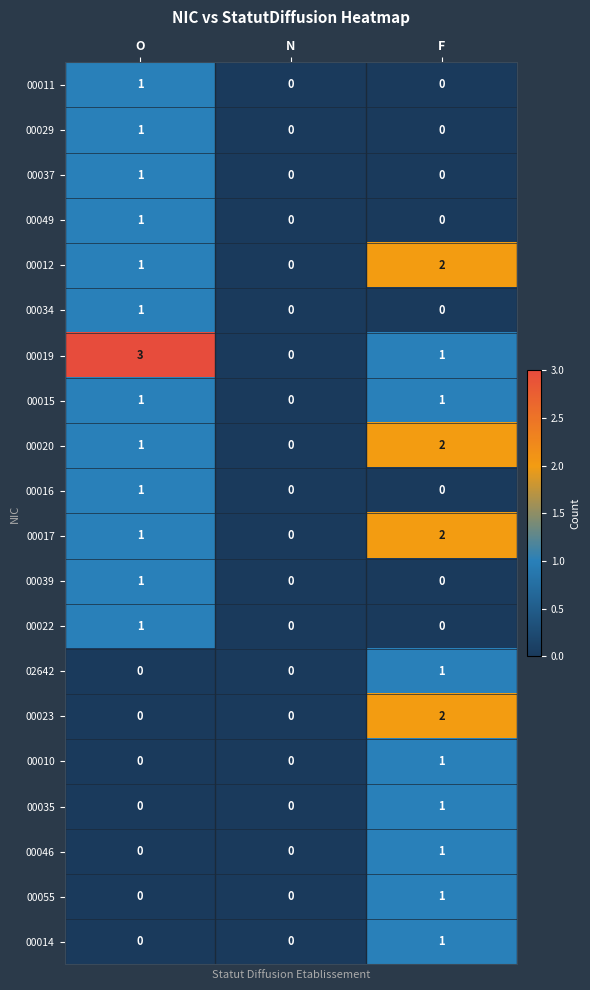

How many categories are shown in the chart?

3